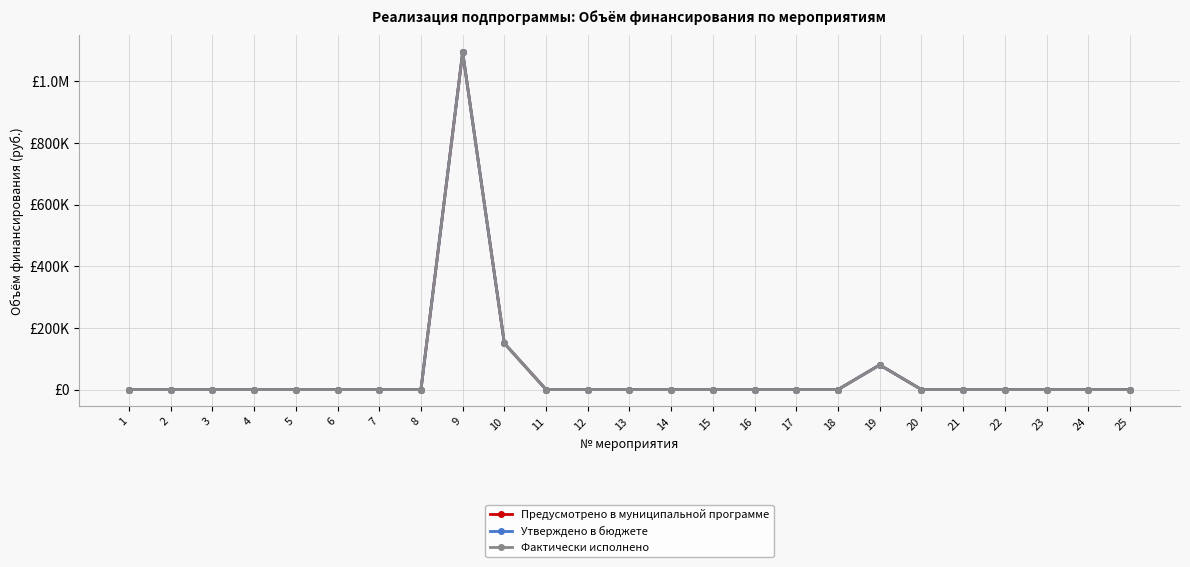

Is this an area chart (filled region under the line)?

No